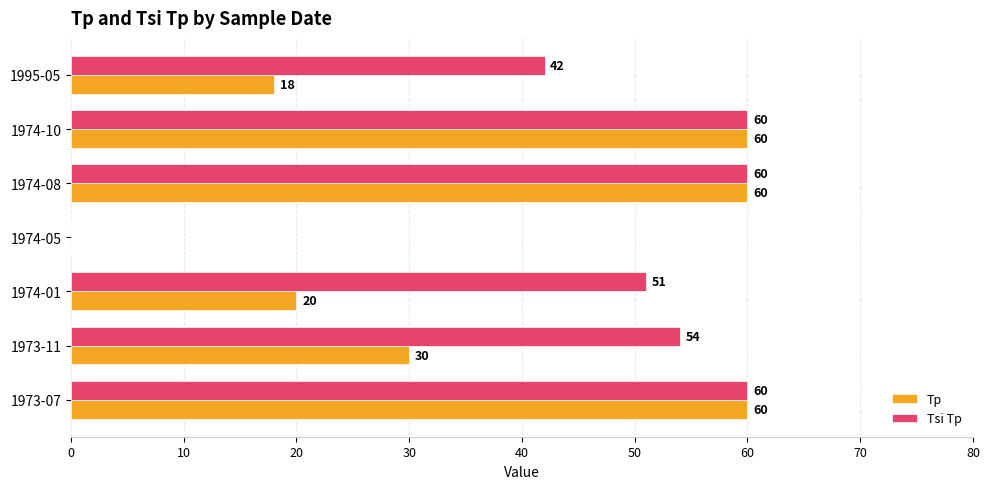

What is the greatest value displayed?

60